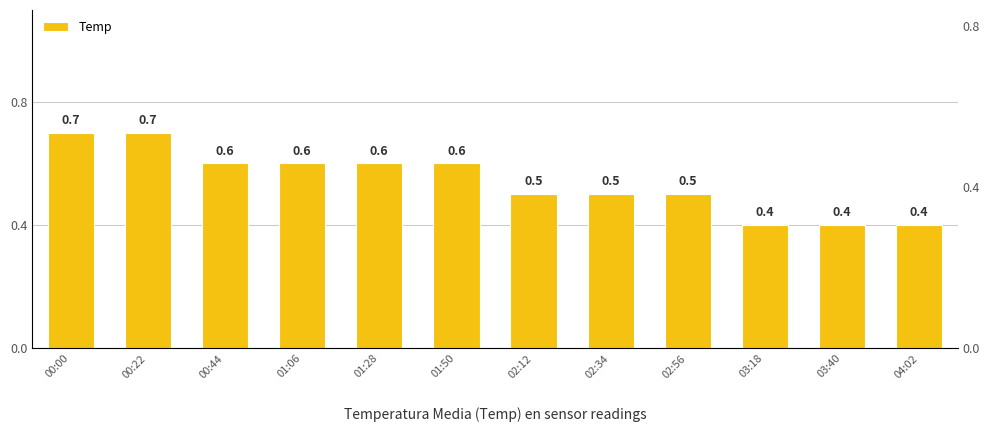

What is the average value?

0.5